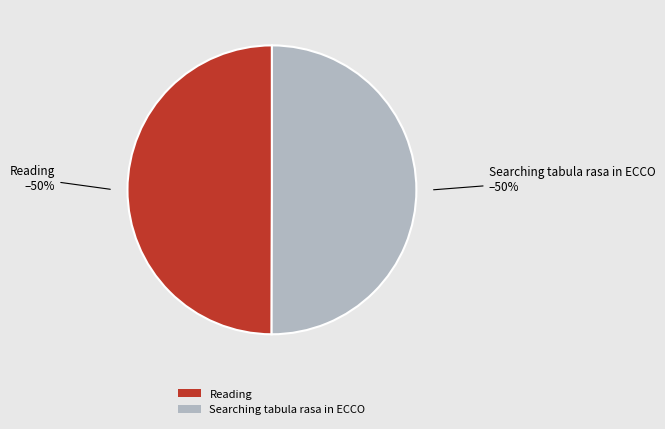

To the nearest percent, what percentage of the pie is Searching tabula rasa in ECCO?

50%